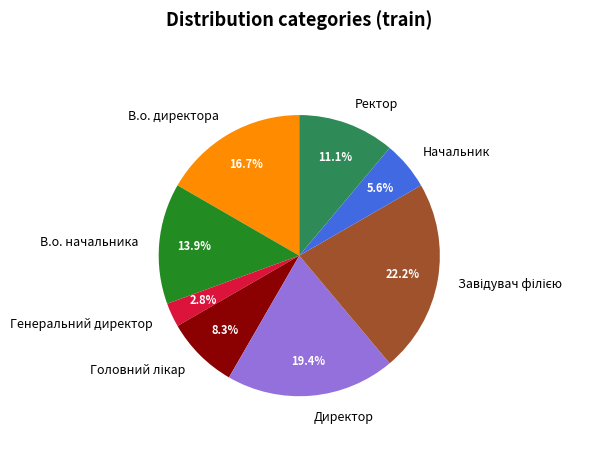

Is Директор the majority of the pie?

No